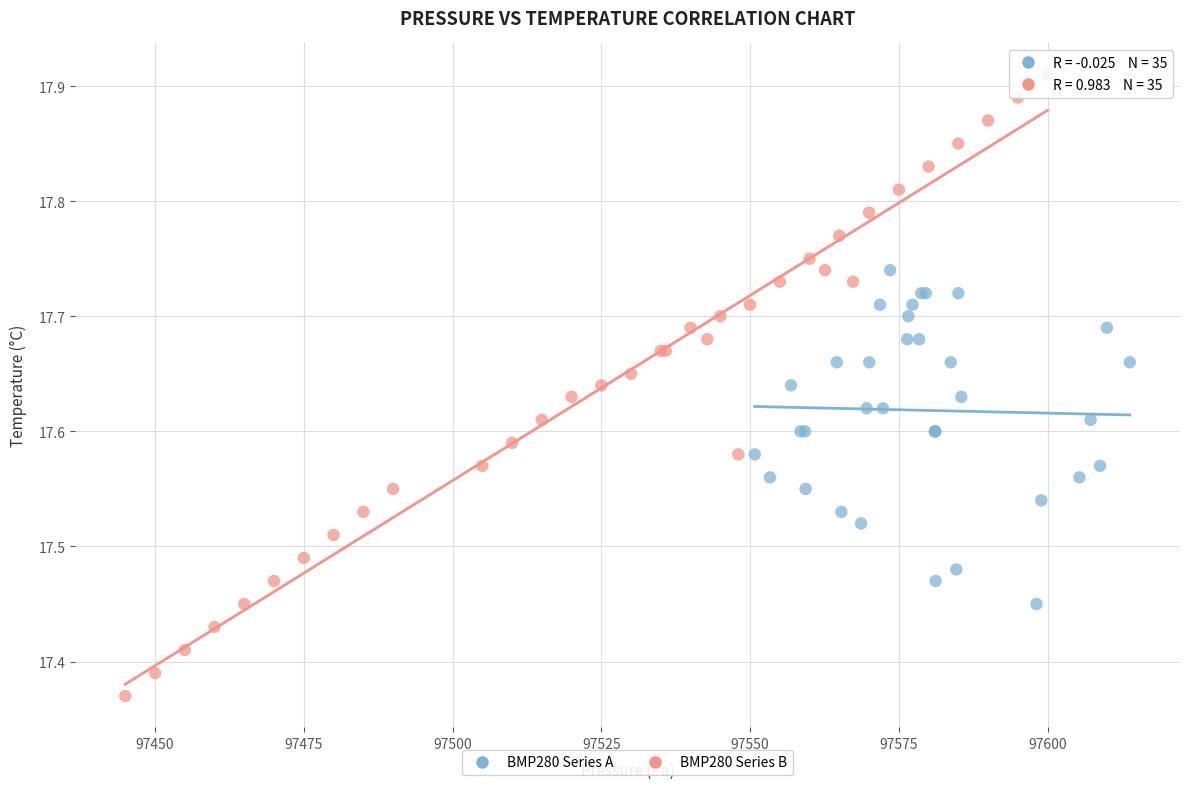

Which series has the widest spread of Y values?

BMP280 Series B